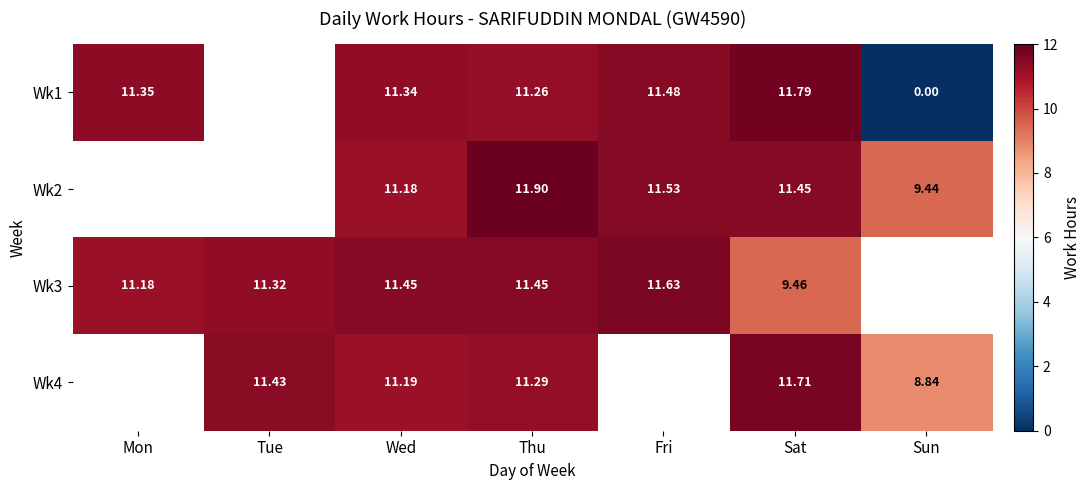

What is the difference between the highest and lowest values at Thu?

0.6